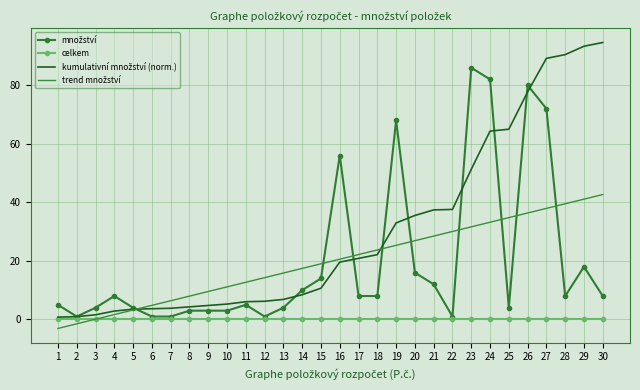

What is the smallest value displayed?

-3.1